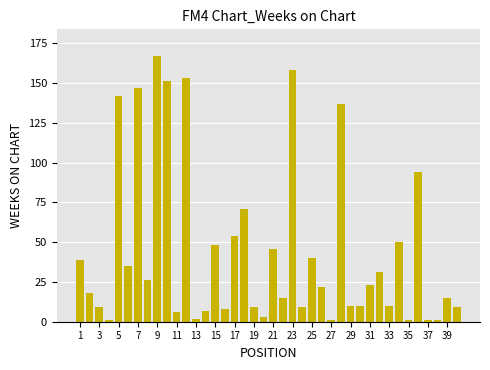

What is the value of the 21st bar from the left?

46